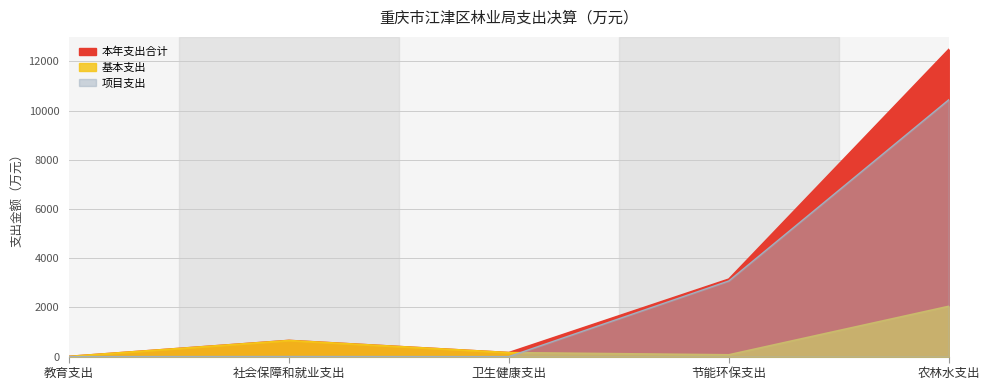

What is the label of the 4th point from the left?

节能环保支出